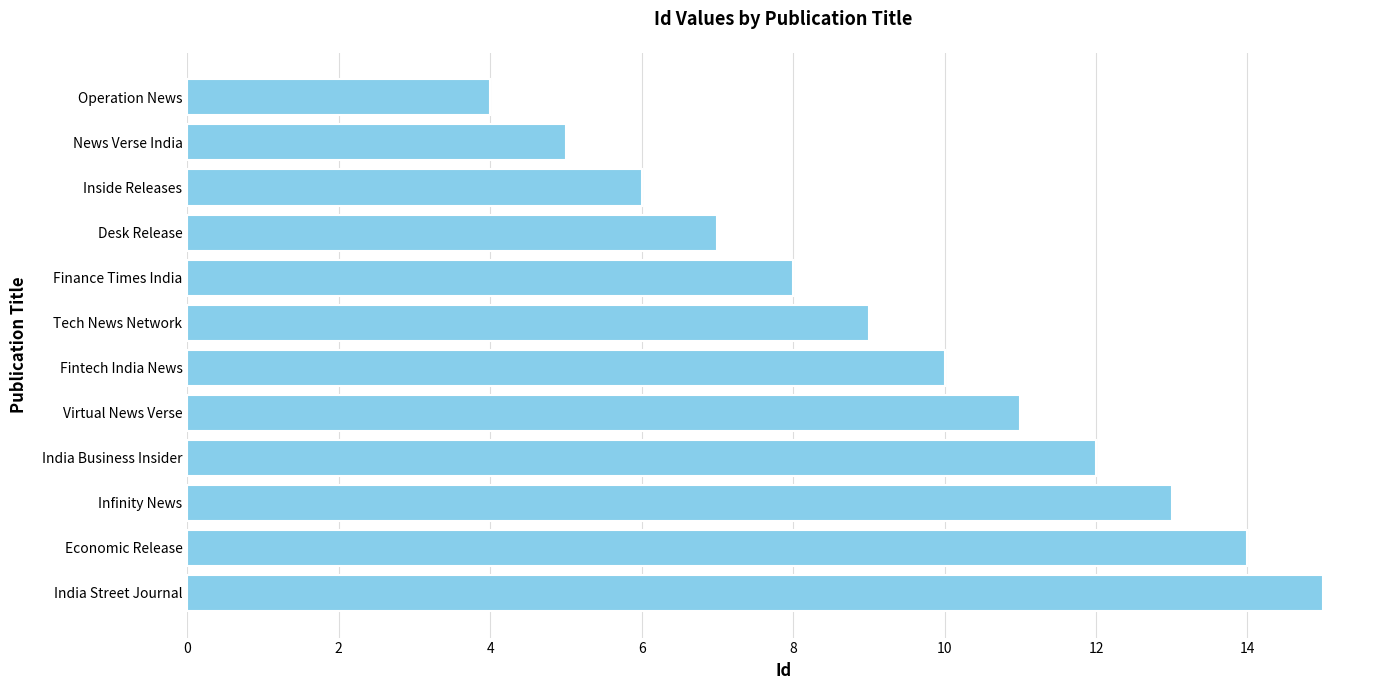

What is the minimum value shown in the chart?

4